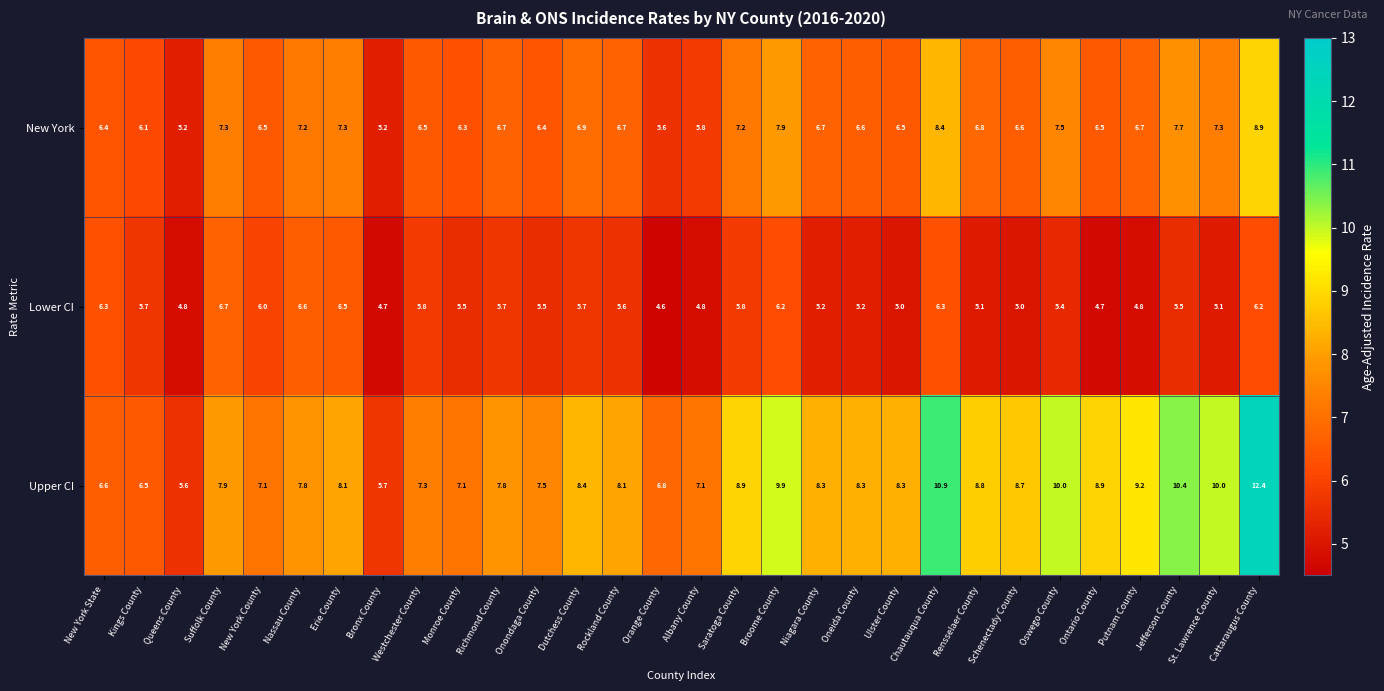

Count the number of categories in the chart.

30